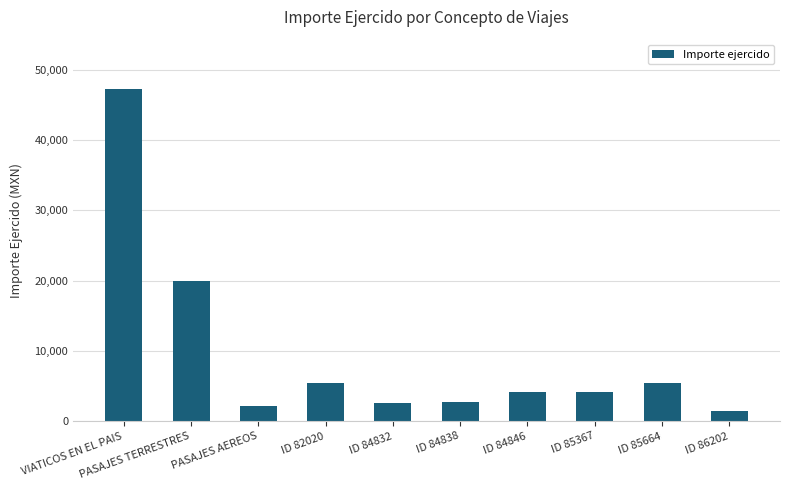

At which label is the value closest to 24344?

PASAJES TERRESTRES